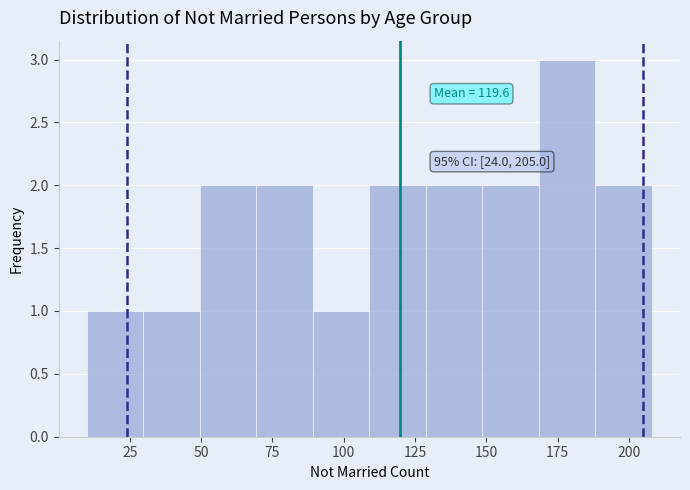

Read against the x-axis, roughly where is the centre of the tallest bar?

180